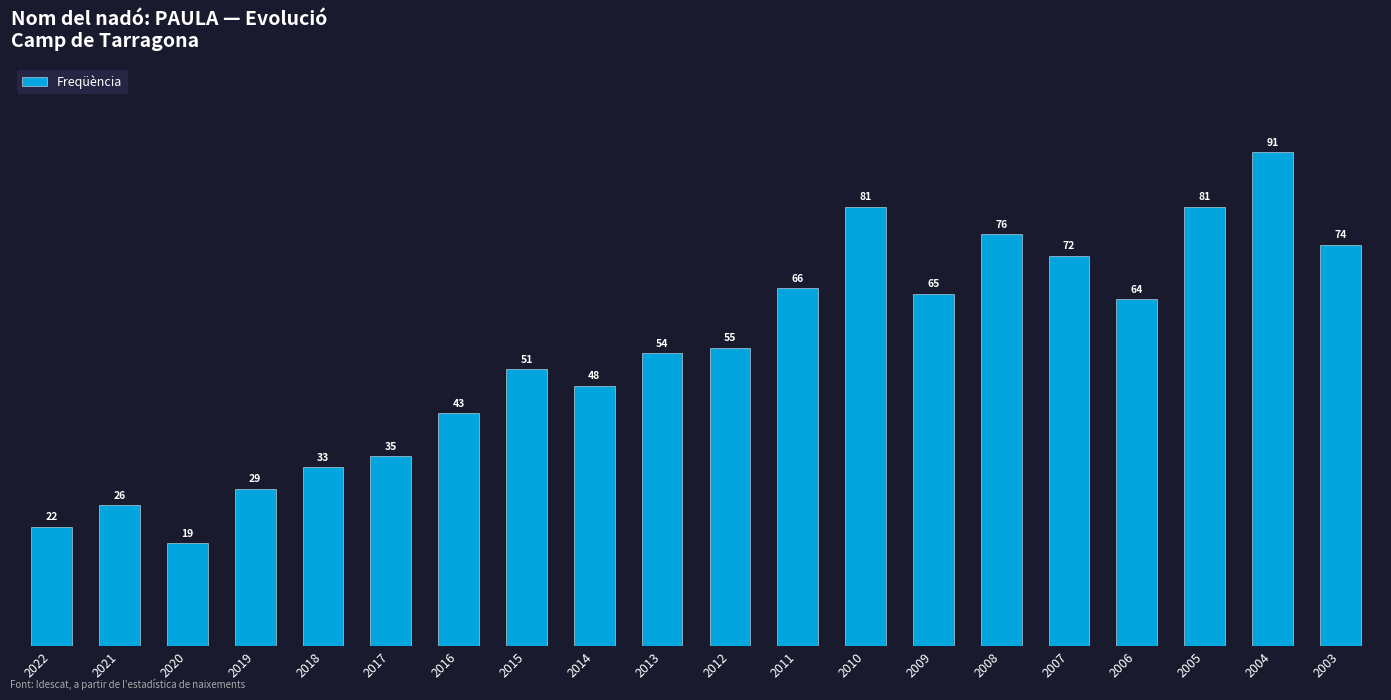

Read the value at 2010, to the nearest 10.

80